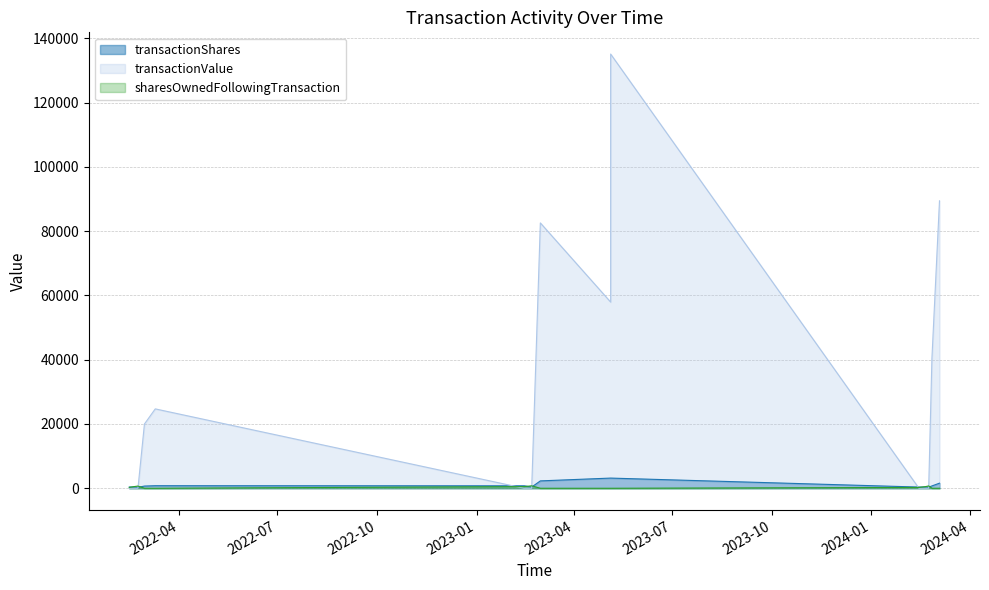

Reading left to right, extract all data points from this chart.

transactionShares: 1582	724	322	374	374	3165	3165	2293	373	765	794	684	286	373	391
transactionValue: 89415	40450	0	0	0	57919	135078	82548	0	0	24693	19986	0	0	0
sharesOwnedFollowingTransaction: 0	0	724	506	253	0	0	0	760	511	0	0	684	498	255